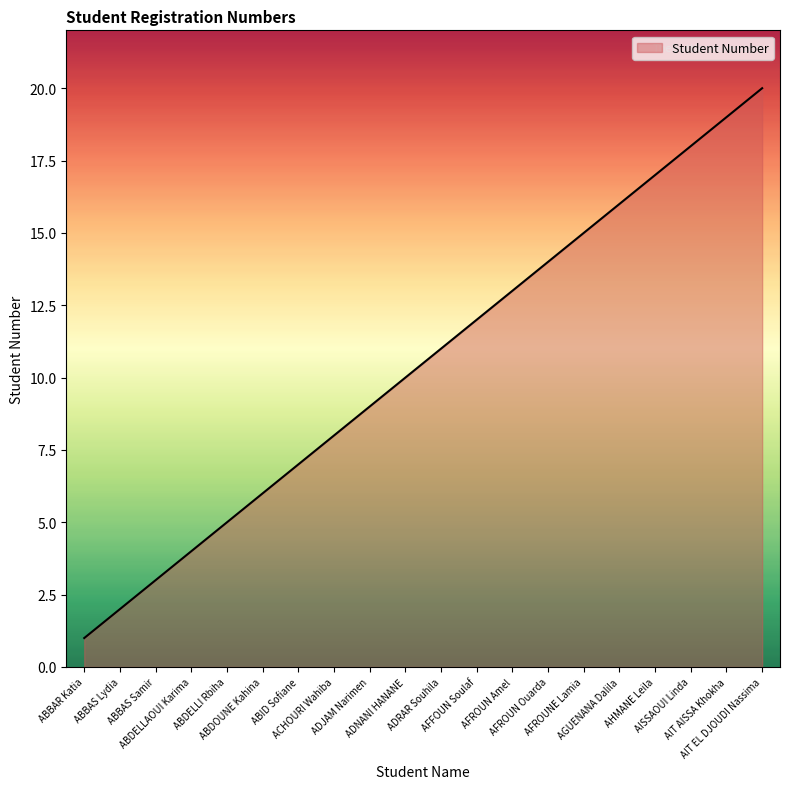

What is the difference between the maximum and minimum values?

19.0